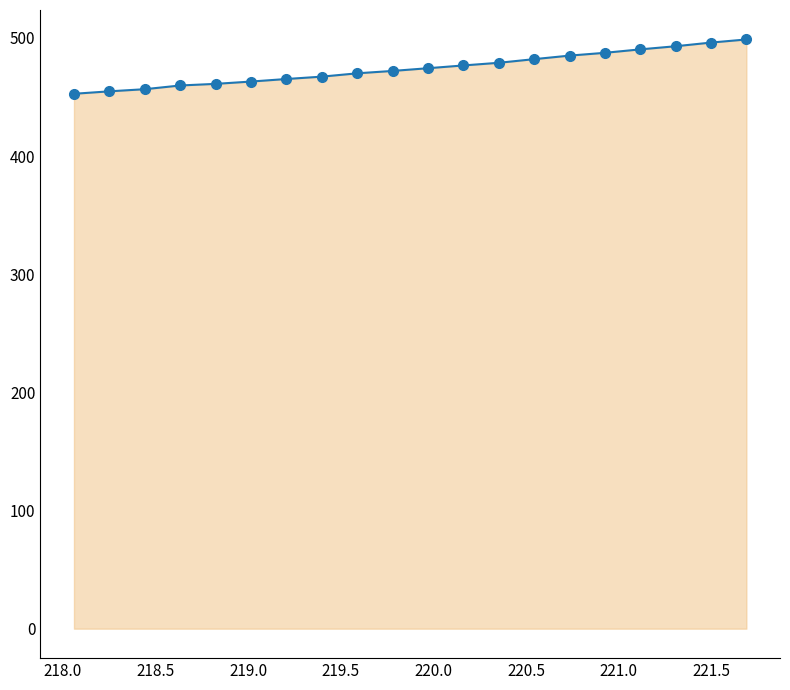

What is the difference between the maximum and minimum values?

46.0